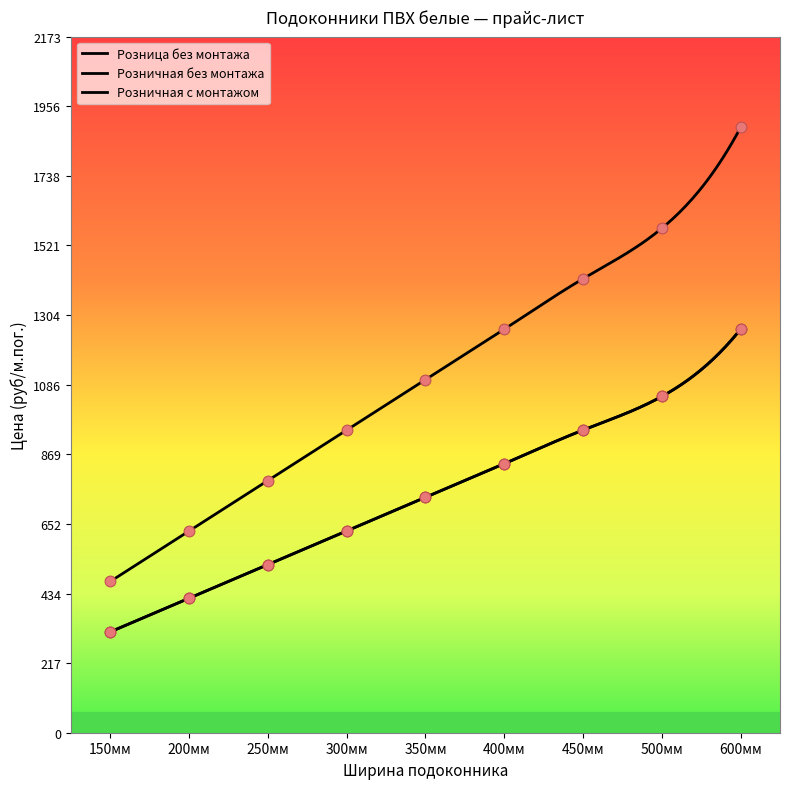

Which series reaches the maximum Y coordinate?

Розничная с монтажом